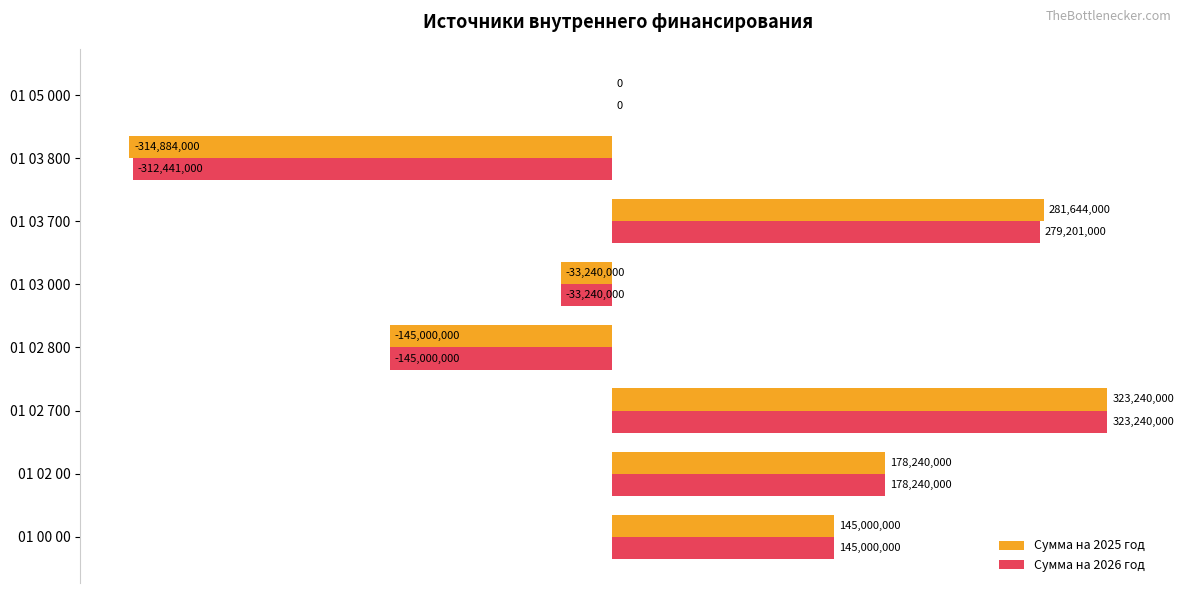

What is the difference between the maximum and second lowest values in the Сумма на 2026 год series?

468240000